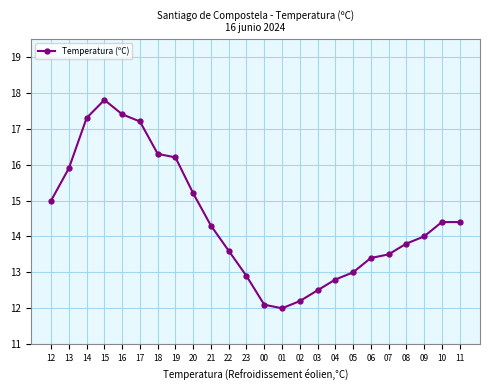

True or false: the data shows 30.5 at 14.

False